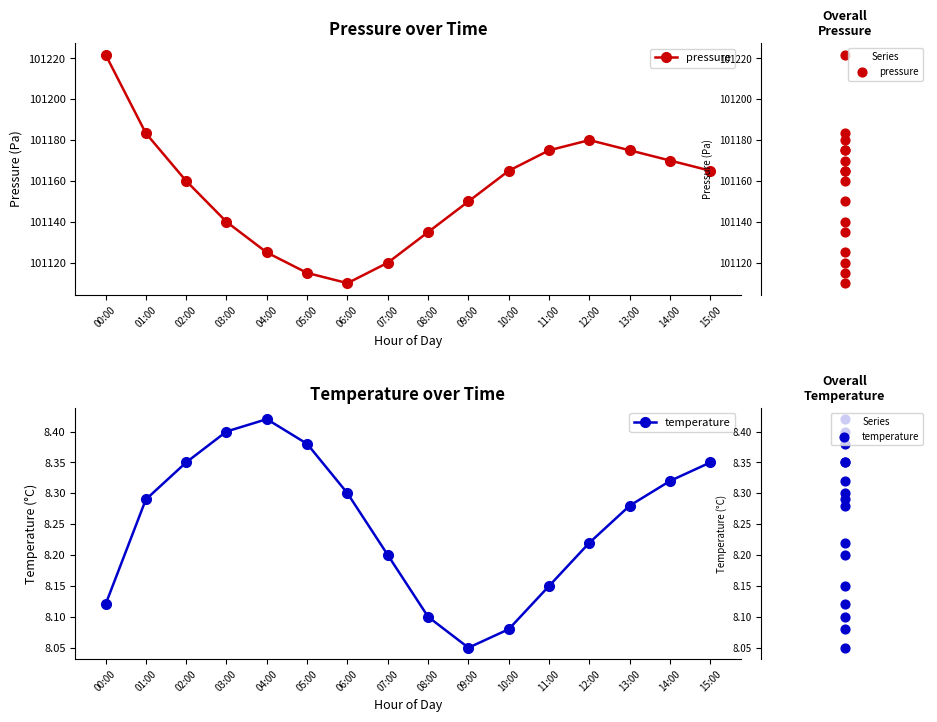

Which series has the largest total across all categories?

pressure